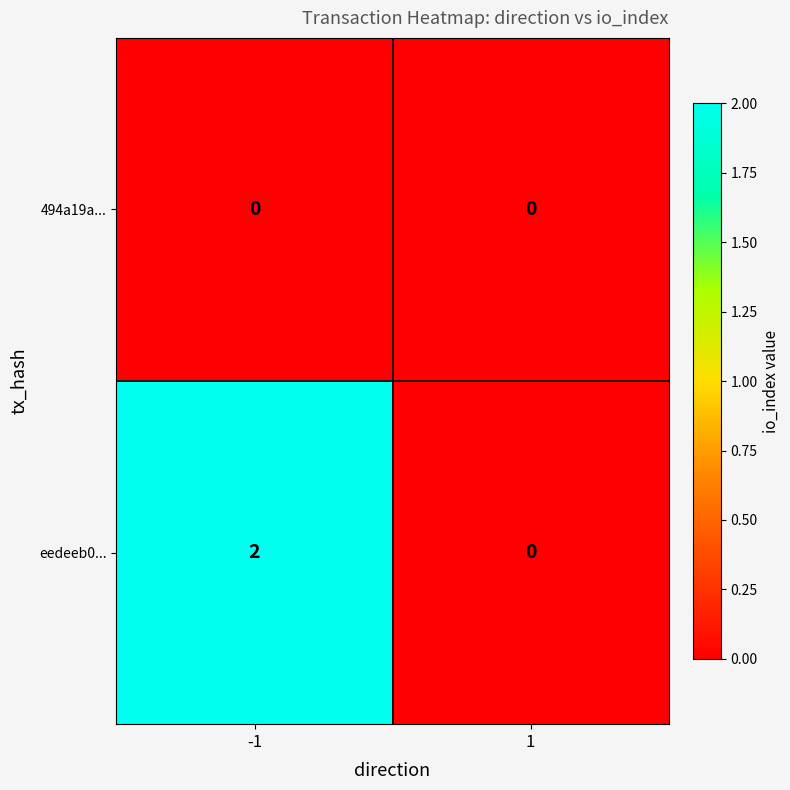

The value of 494a19a... at -1 is 0. True or false?

True